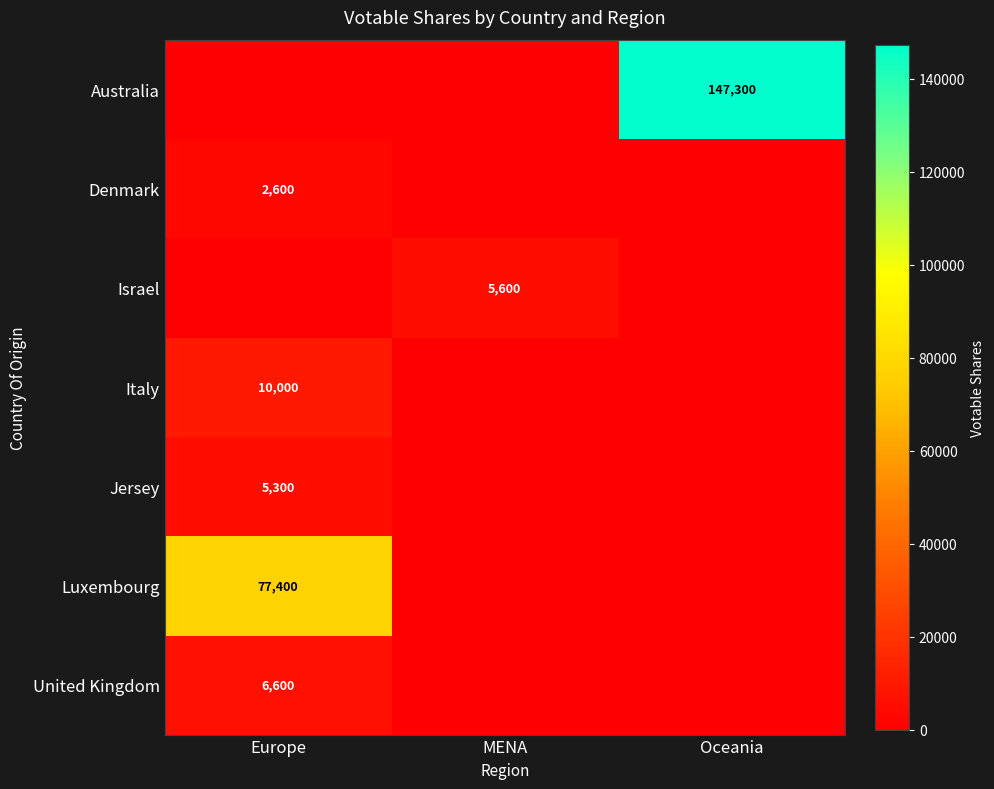

The Australia series shows 147300 at Oceania. True or false?

True